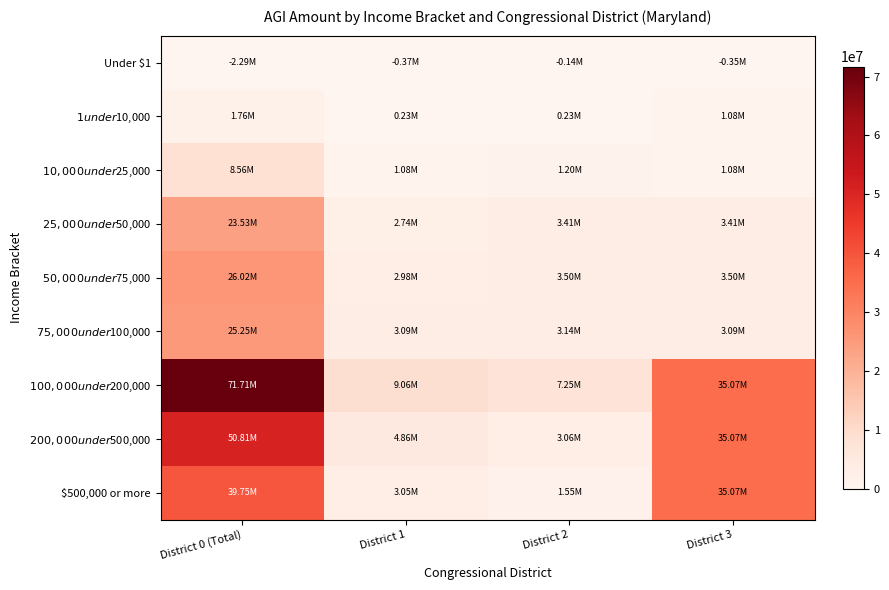

Which series has the largest range (max minus min)?

$100,000 under $200,000